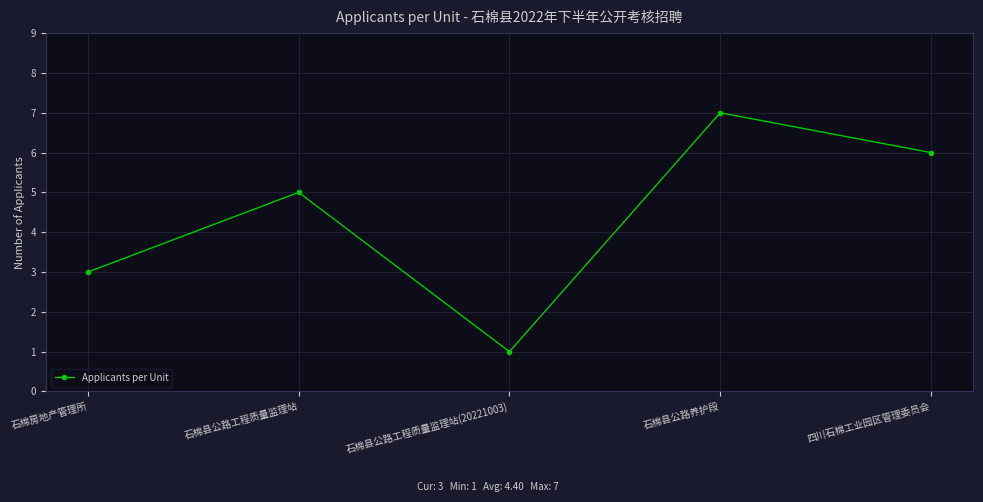

Where is the first local minimum?

石棉县公路工程质量监理站(20221003)